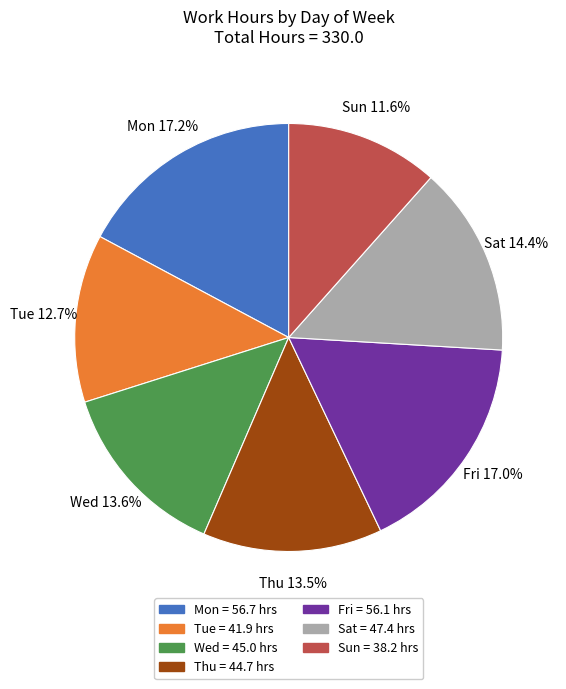

Does any single category account for the majority?

No